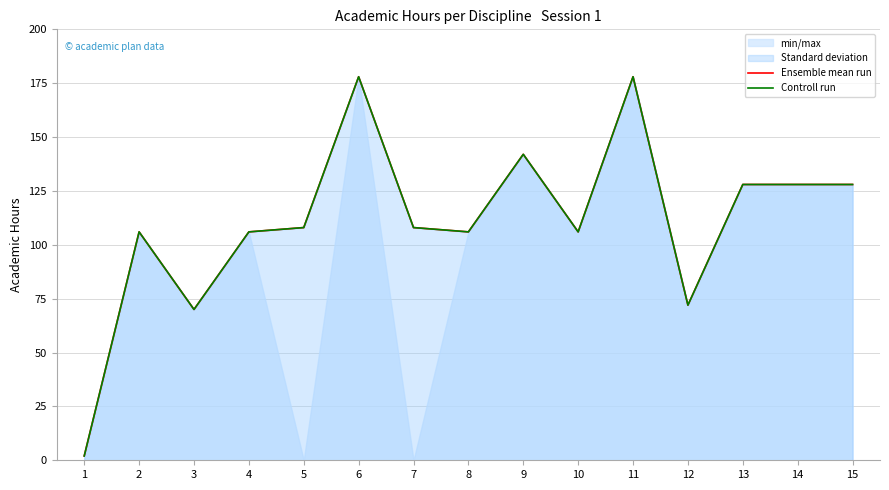

What is the total value across all series at 13?

256